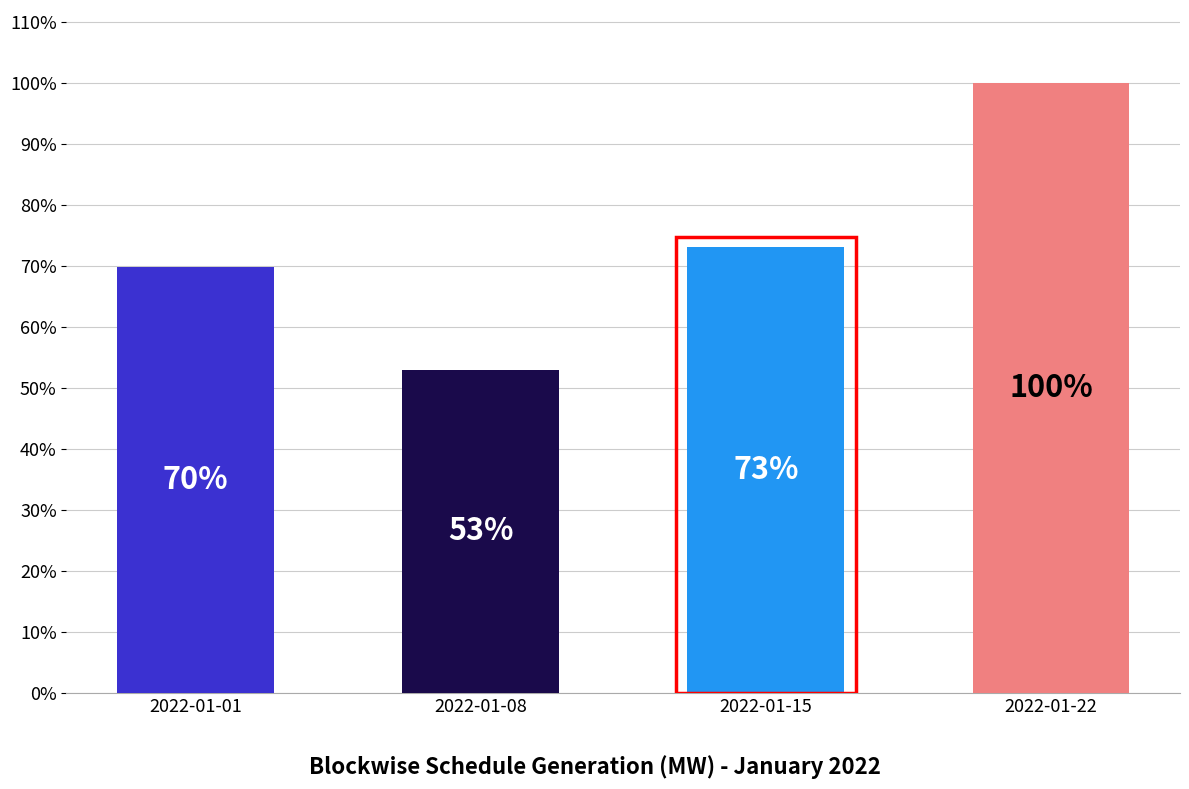

How many data points does each series have?

4